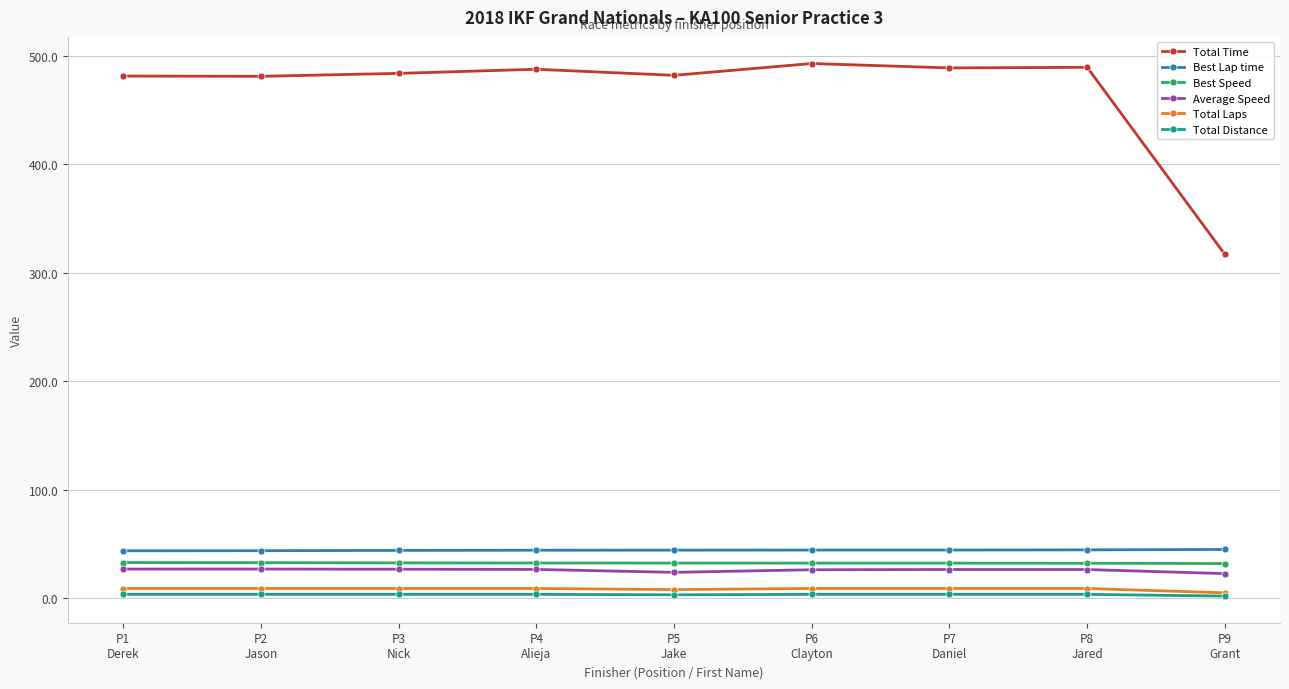

Which series has the largest range (max minus min)?

Total Time